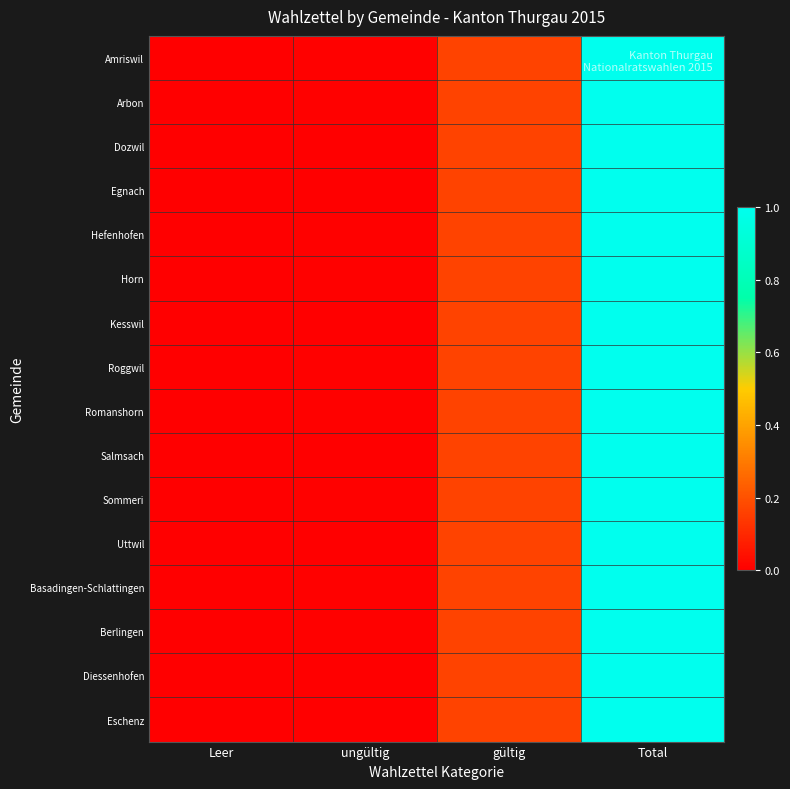

Reading left to right, what are all the values shown in this chart?

Amriswil: Leer=0.0	ungültig=0.0	gültig=0.2	Total=1.0
Arbon: Leer=0.0	ungültig=0.0	gültig=0.2	Total=1.0
Dozwil: Leer=0.0	ungültig=0.0	gültig=0.2	Total=1.0
Egnach: Leer=0.0	ungültig=0.0	gültig=0.2	Total=1.0
Hefenhofen: Leer=0.0	ungültig=0.0	gültig=0.2	Total=1.0
Horn: Leer=0.0	ungültig=0.0	gültig=0.2	Total=1.0
Kesswil: Leer=0.0	ungültig=0.0	gültig=0.2	Total=1.0
Roggwil: Leer=0.0	ungültig=0.0	gültig=0.2	Total=1.0
Romanshorn: Leer=0.0	ungültig=0.0	gültig=0.2	Total=1.0
Salmsach: Leer=0.0	ungültig=0.0	gültig=0.2	Total=1.0
Sommeri: Leer=0.0	ungültig=0.0	gültig=0.2	Total=1.0
Uttwil: Leer=0.0	ungültig=0.0	gültig=0.2	Total=1.0
Basadingen-Schlattingen: Leer=0.0	ungültig=0.0	gültig=0.2	Total=1.0
Berlingen: Leer=0.0	ungültig=0.0	gültig=0.2	Total=1.0
Diessenhofen: Leer=0.0	ungültig=0.0	gültig=0.2	Total=1.0
Eschenz: Leer=0.0	ungültig=0.0	gültig=0.2	Total=1.0